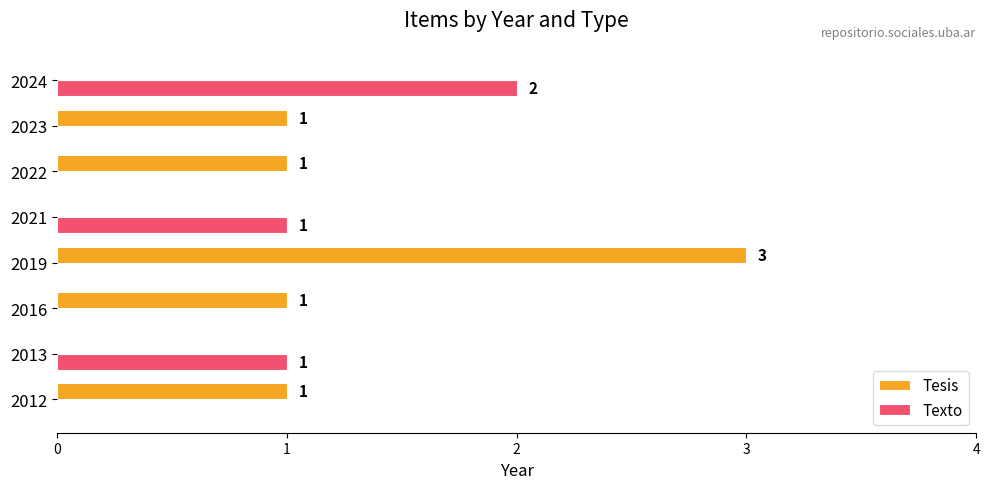

True or false: Tesis has a value of 0 at 2013.

True